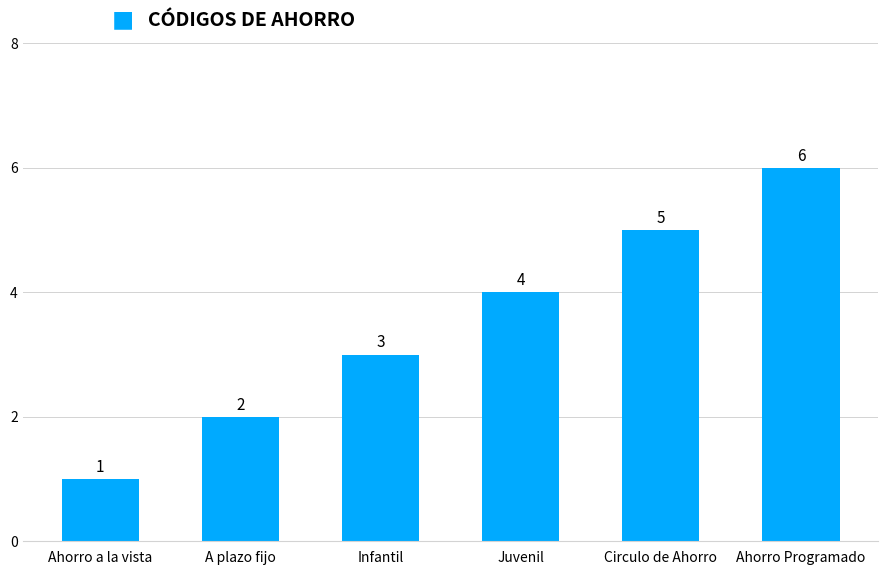

Read the value at Juvenil.

4